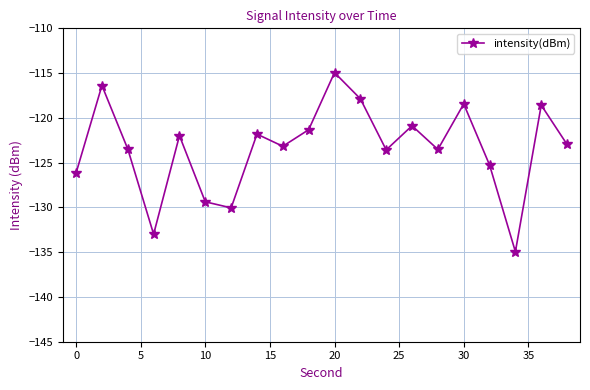

What is the smallest value displayed?

-134.9